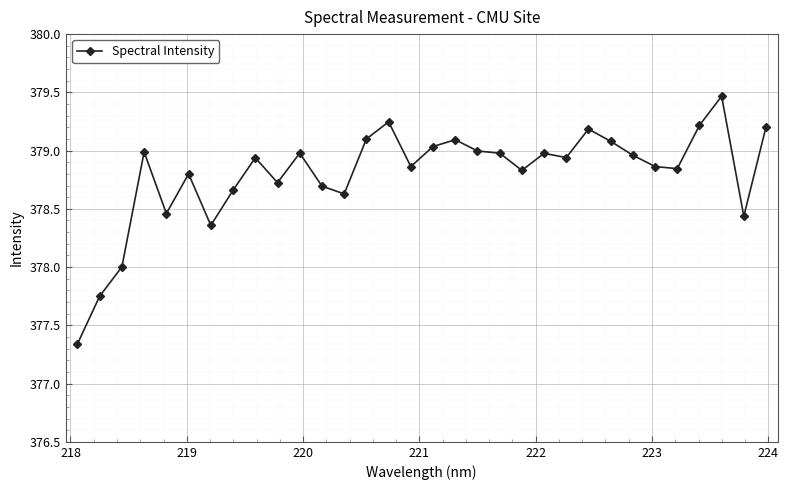

How many lines are shown in the chart?

1